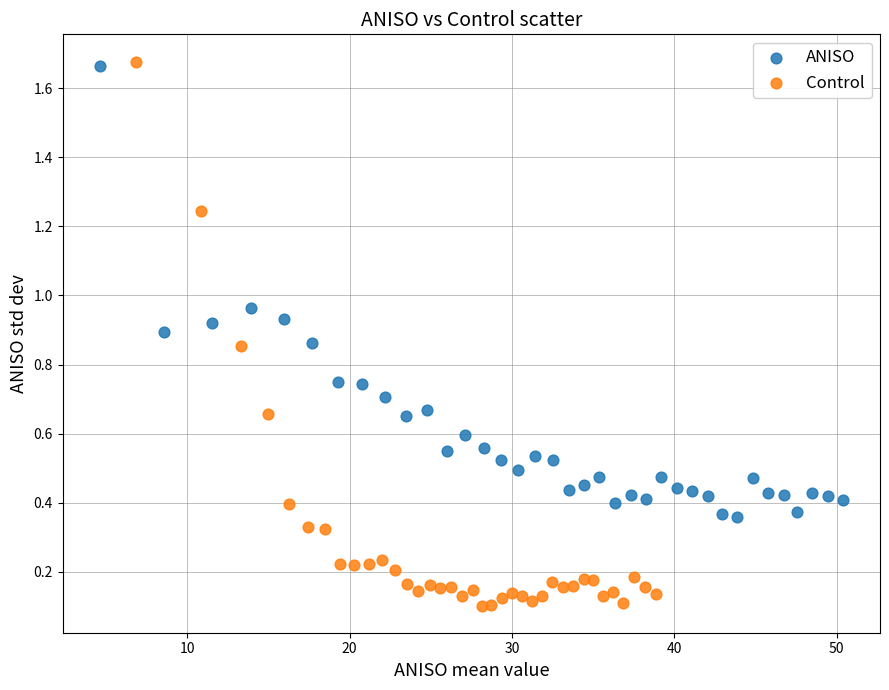

Which series reaches the minimum Y coordinate?

Control